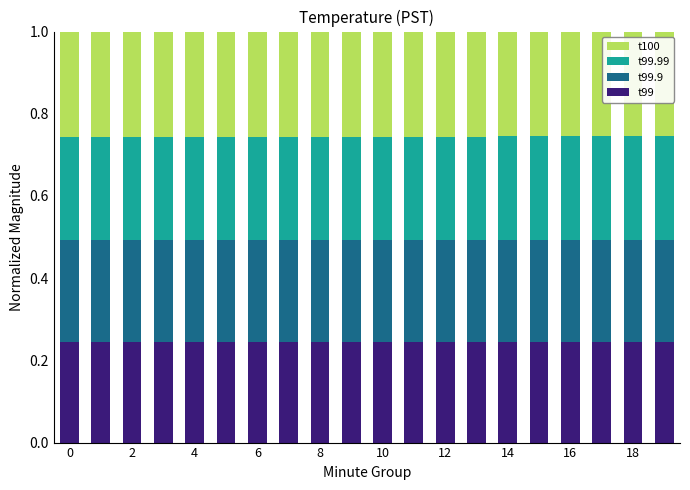

At how many categories does at least one series exceed 0?

20